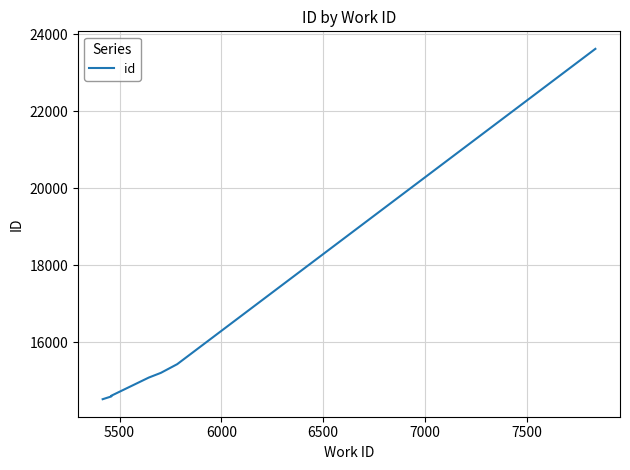

What is the minimum value shown in the chart?

14520